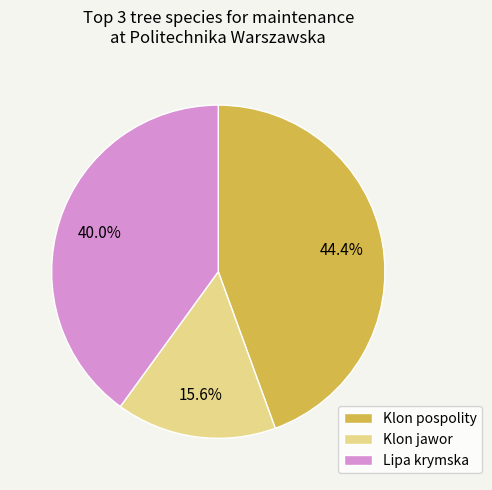

What is the largest slice in the pie chart?

Klon pospolity